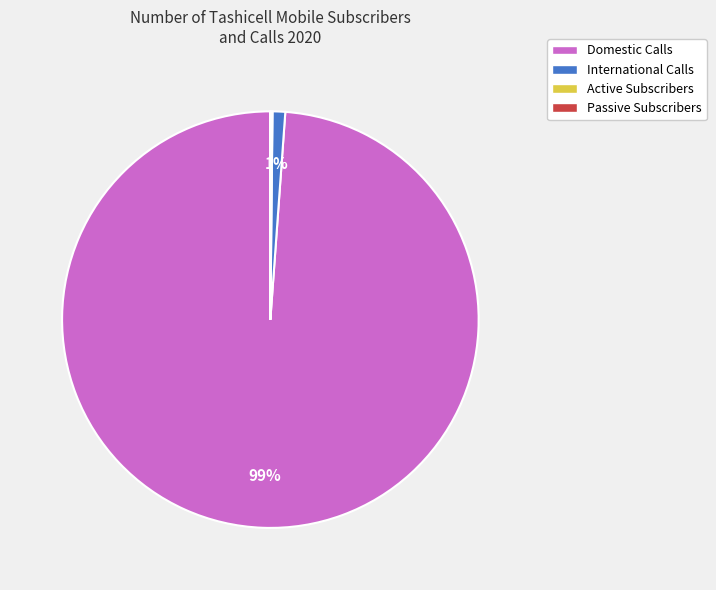

Is it true that International Calls is 16% of the pie?

False